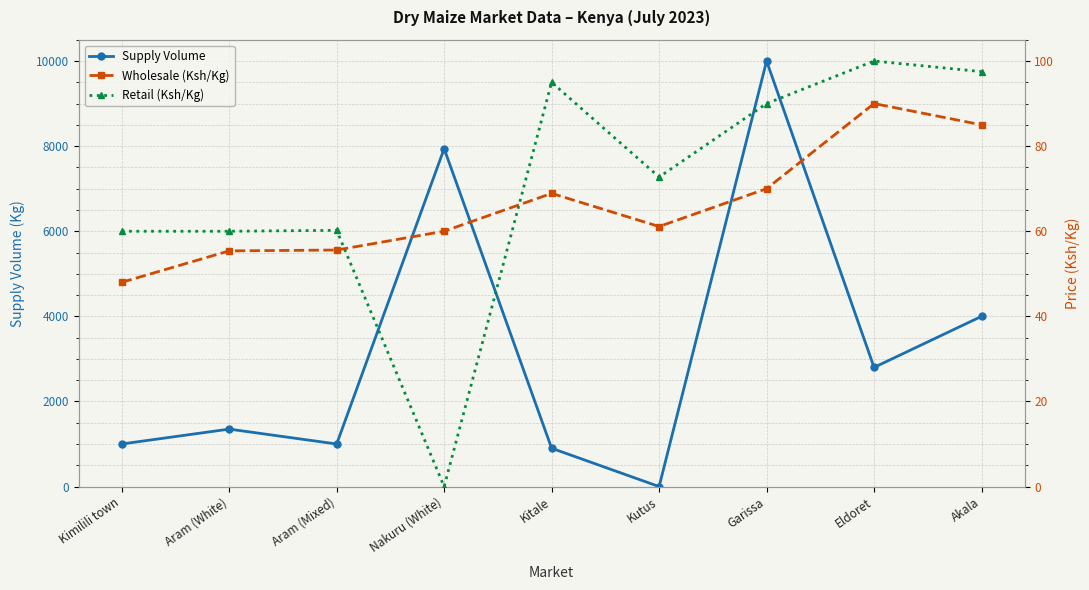

What is the value of the Retail (Ksh/Kg) point at the 6th from the left?

72.7